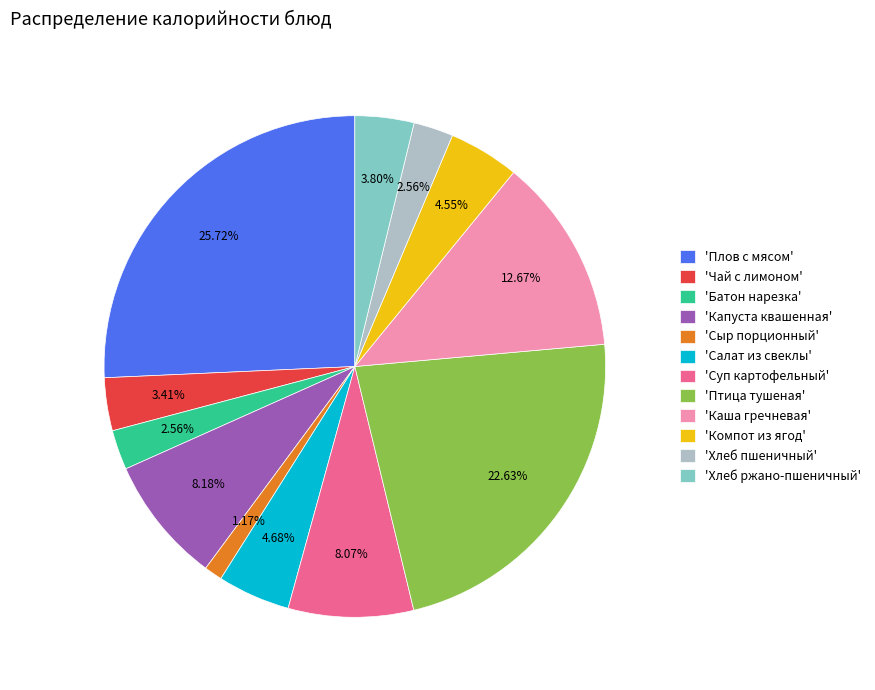

How many segments does this pie chart have?

12